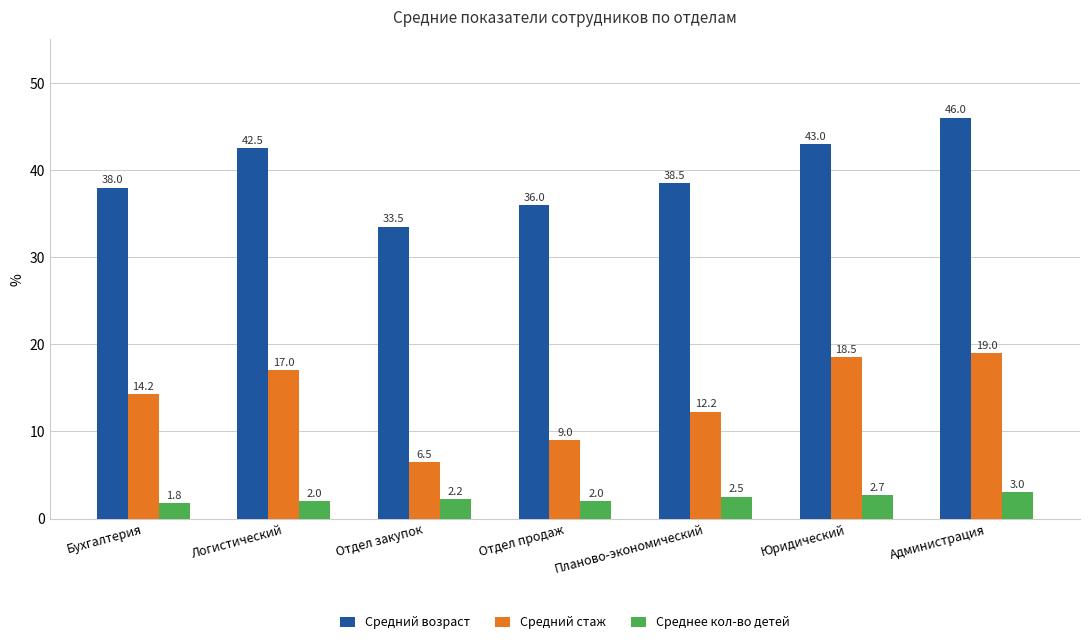

Which category has the highest value in the Среднее кол-во детей series?

Администрация